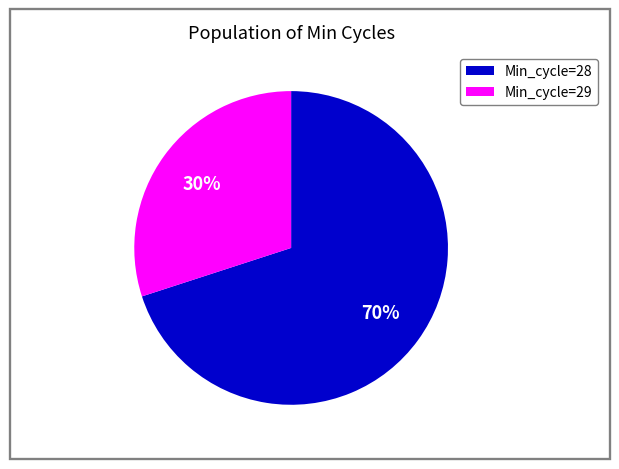

Is there a majority slice in this chart?

Yes